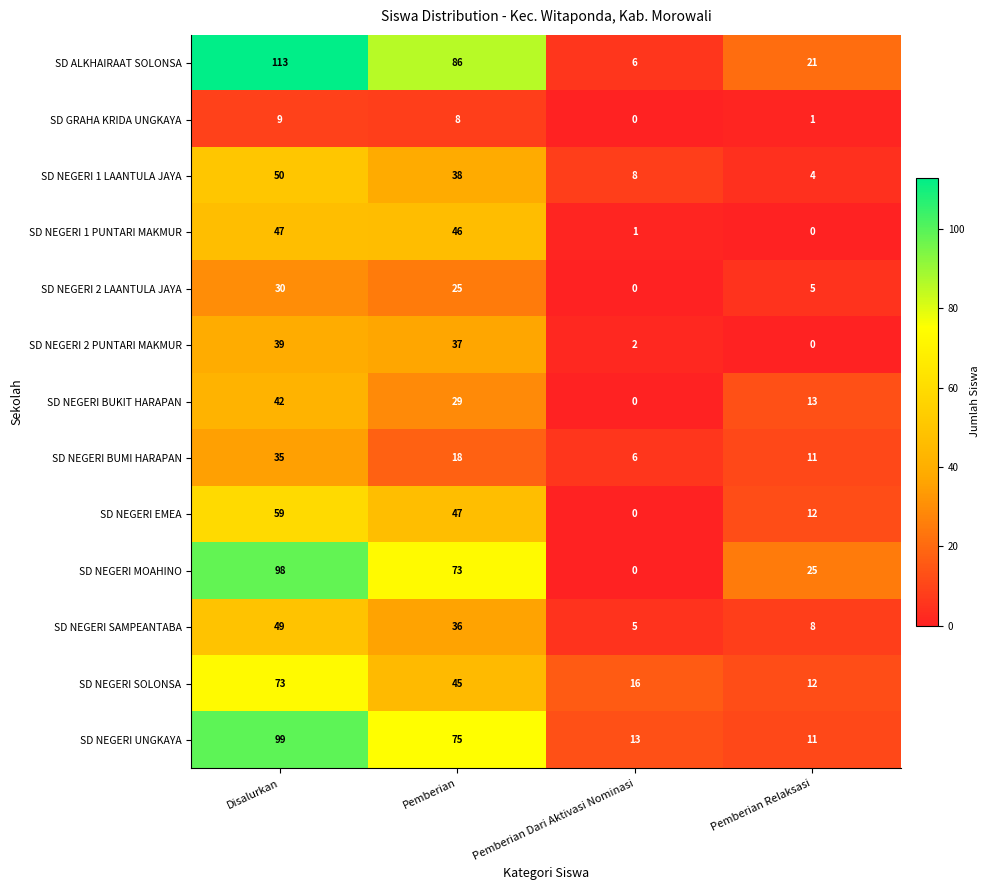

The value of SD NEGERI SAMPEANTABA at Disalurkan is 49. True or false?

True